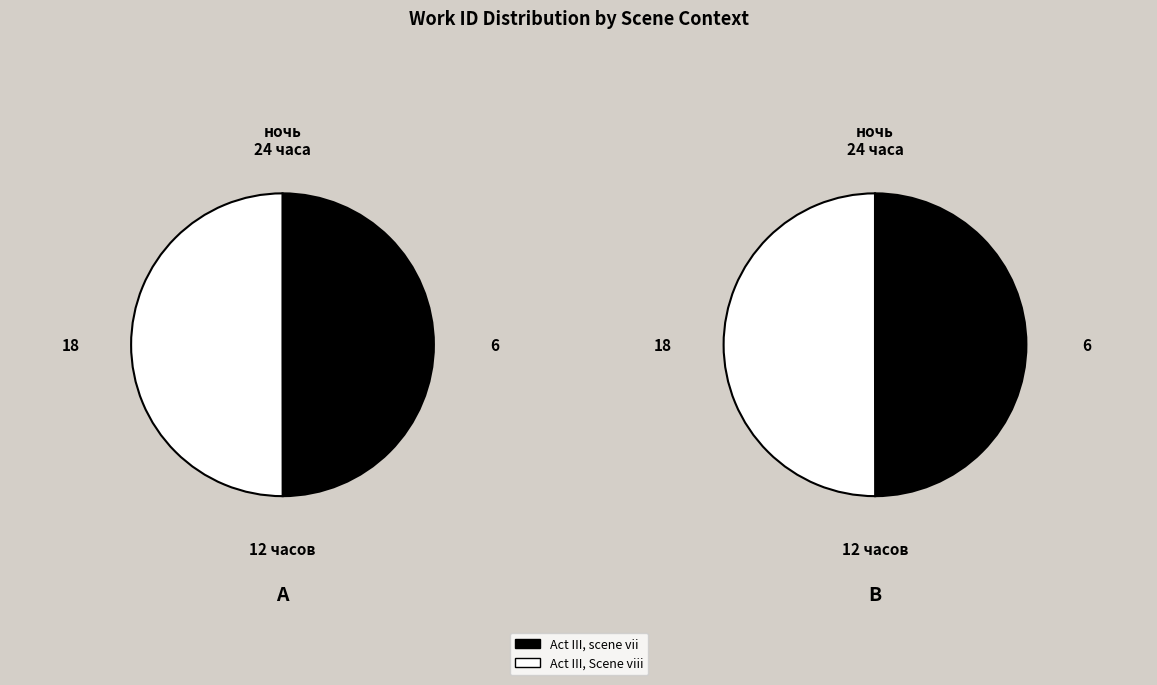

Is the sum of Act III, scene vii and Act III, Scene viii greater than half?

Yes